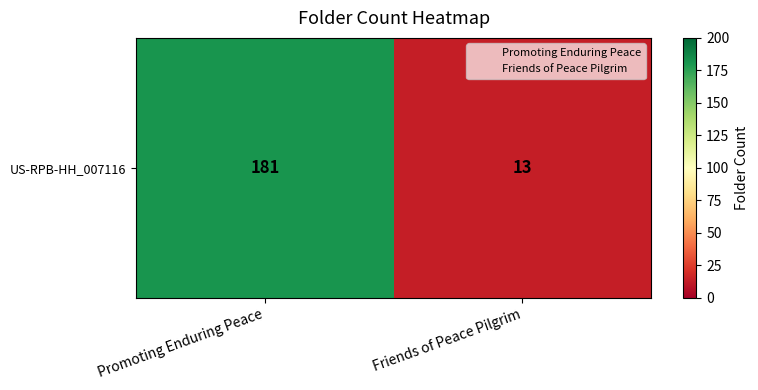

How many series are shown in this chart?

1